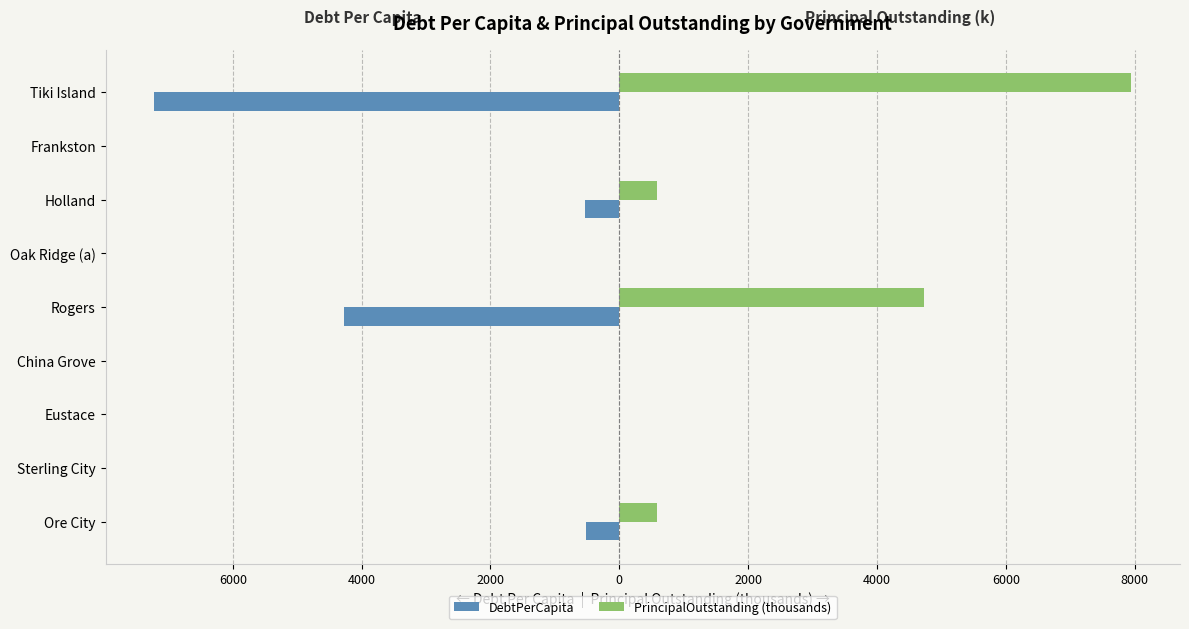

What are all the series names shown in the legend?

DebtPerCapita, PrincipalOutstanding (thousands)